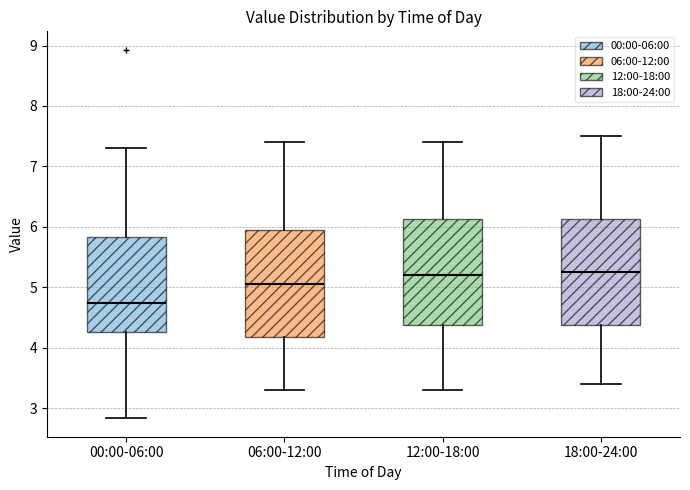

Where does the median line of the box for 00:00-06:00 sit on the y-axis? The values are not printed on the chart, so give them approximately, as read against the axis.

4.7